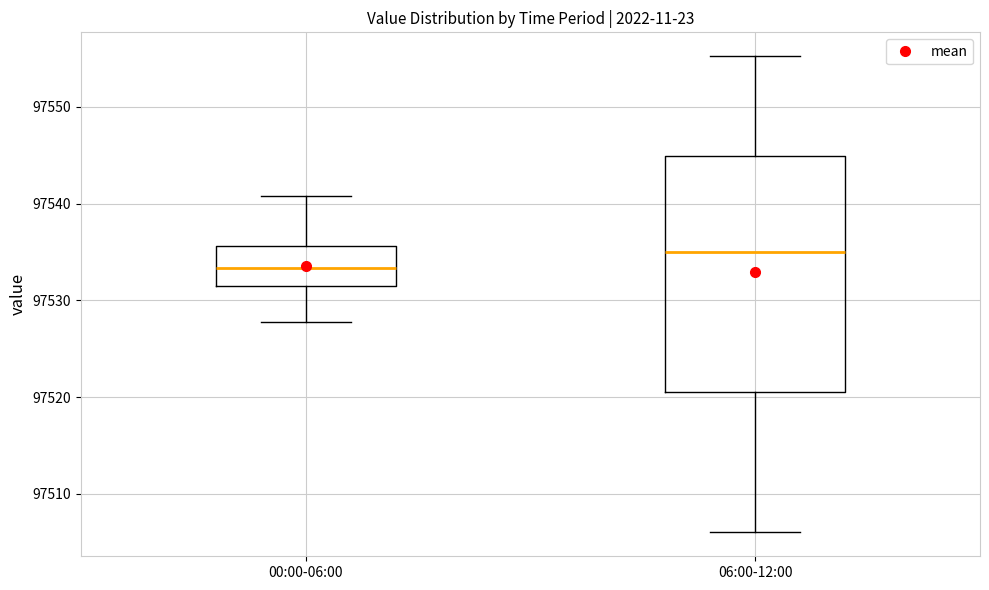

Which box's median line is the lowest?

00:00-06:00